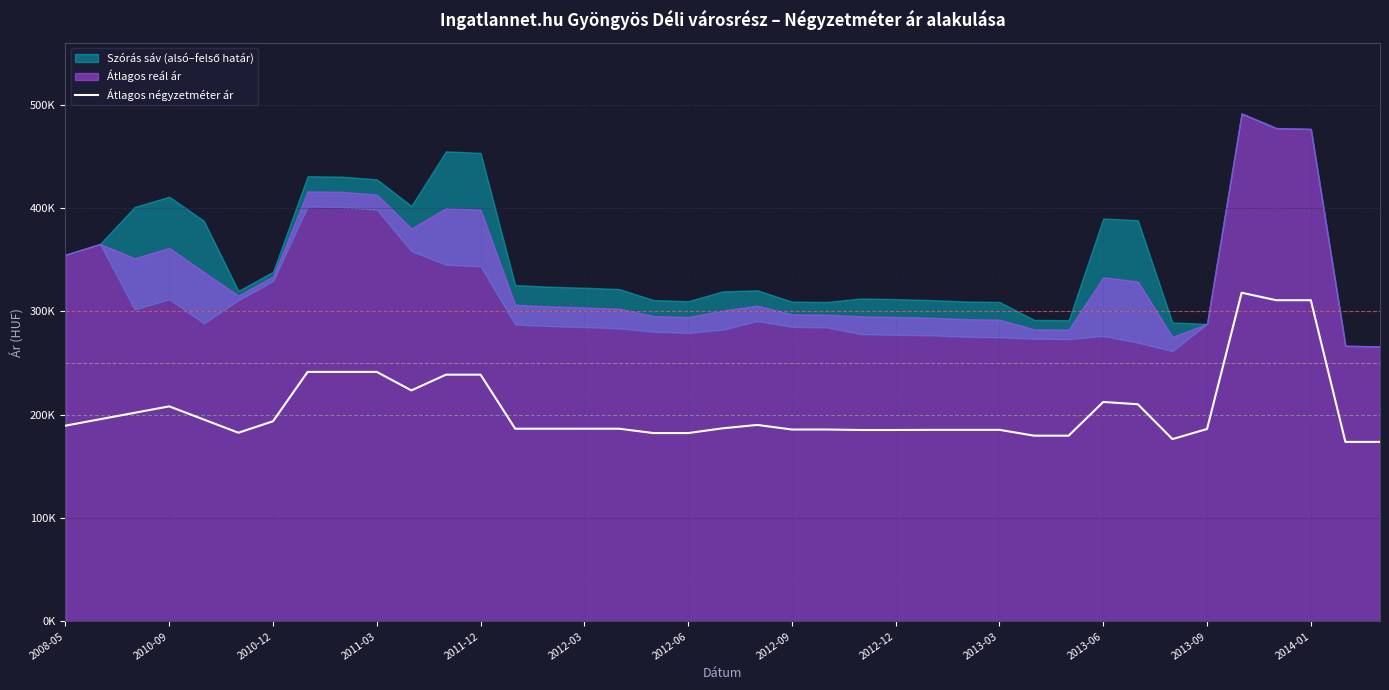

Reading left to right, what are all the values shown in this chart?

189473	195698	201924	208149	195386	182624	193735	241483	241483	241483	223581	238823	238823	186528	186528	186528	186528	182294	182294	186913	190185	185740	185740	185278	185278	185416	185416	185416	179791	179791	212410	210187	176458	186250	318115	310869	310869	173750	173750